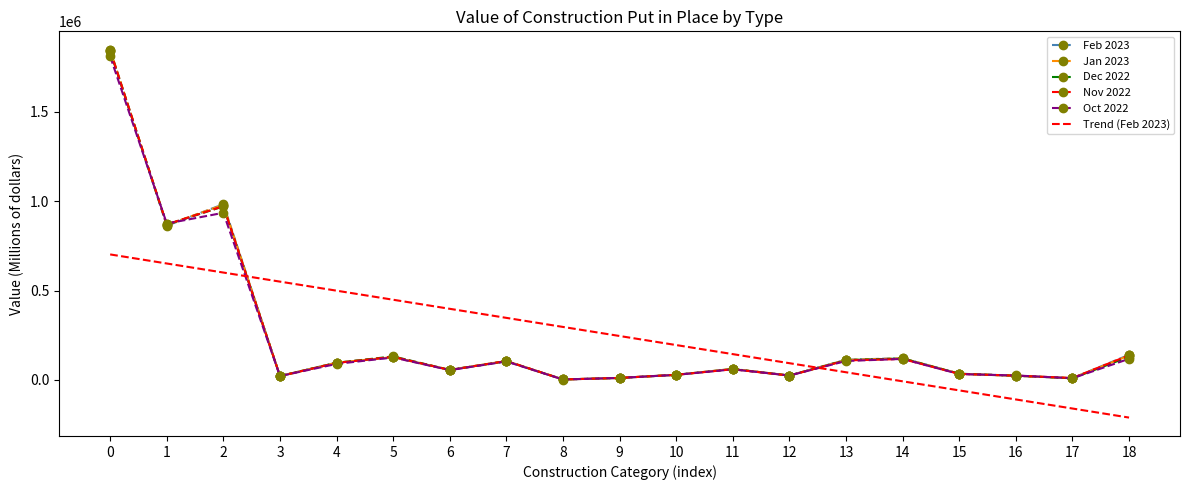

Between 15 and 16, which series saw the biggest shift?

Trend (Feb 2023)